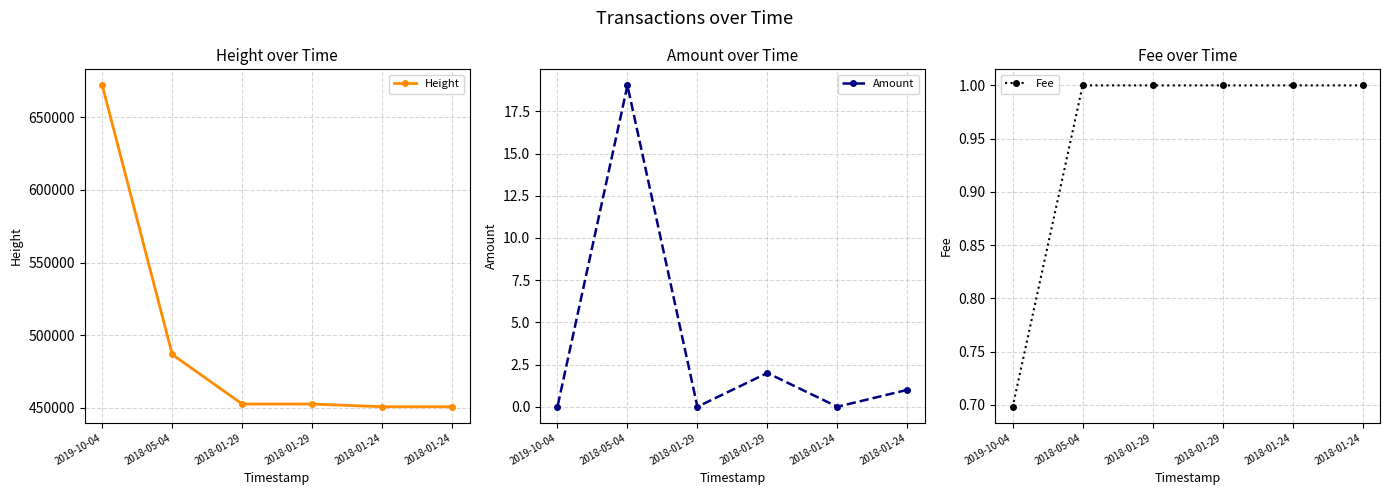

At 2019-10-04, list the series in order from smallest to largest.

Amount, Fee, Height